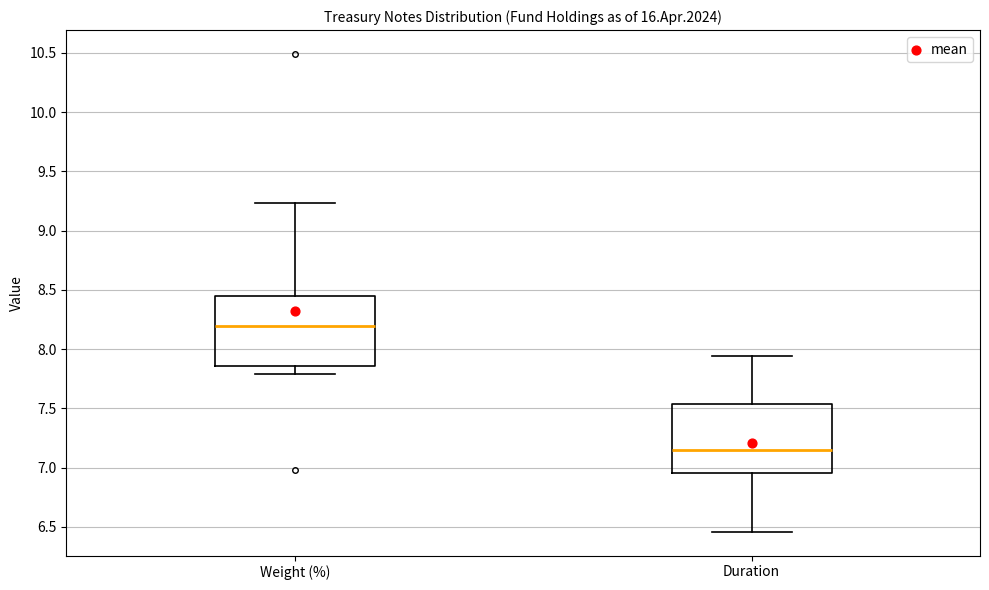

Reading left to right, read every box against the y-axis: the position of its median line, the range the box covers, and the ends of its whiskers. The values are not printed on the chart, so give them approximately, as read against the axis.

Weight (%): median 8.20, box 7.85 to 8.45, whiskers 7.80 to 9.25
Duration: median 7.15, box 6.95 to 7.55, whiskers 6.45 to 7.95